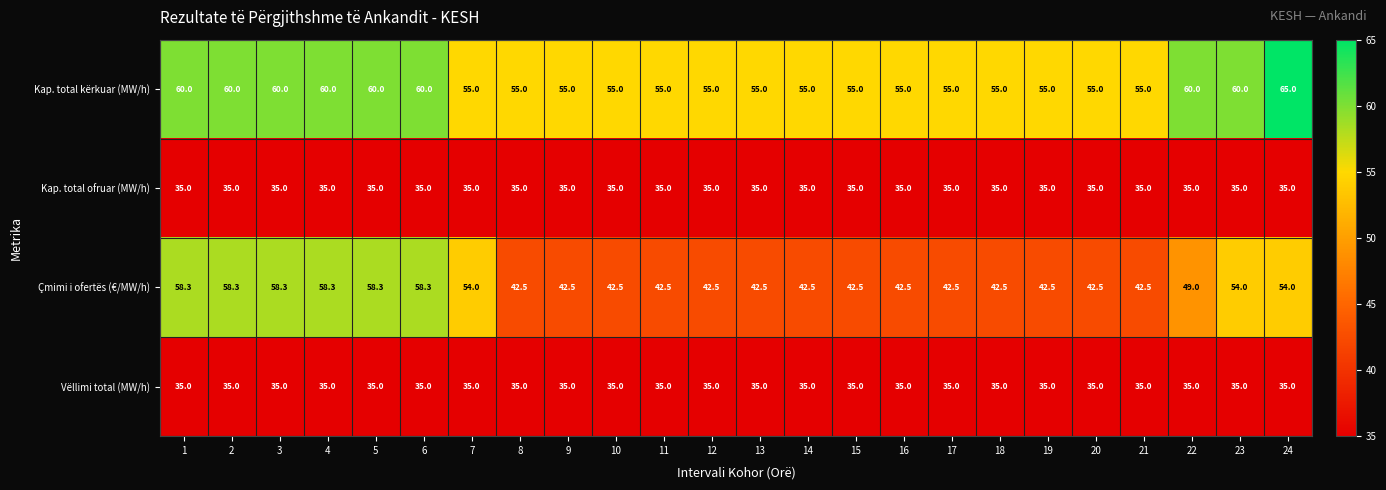

At how many categories does at least one series exceed 38?

24